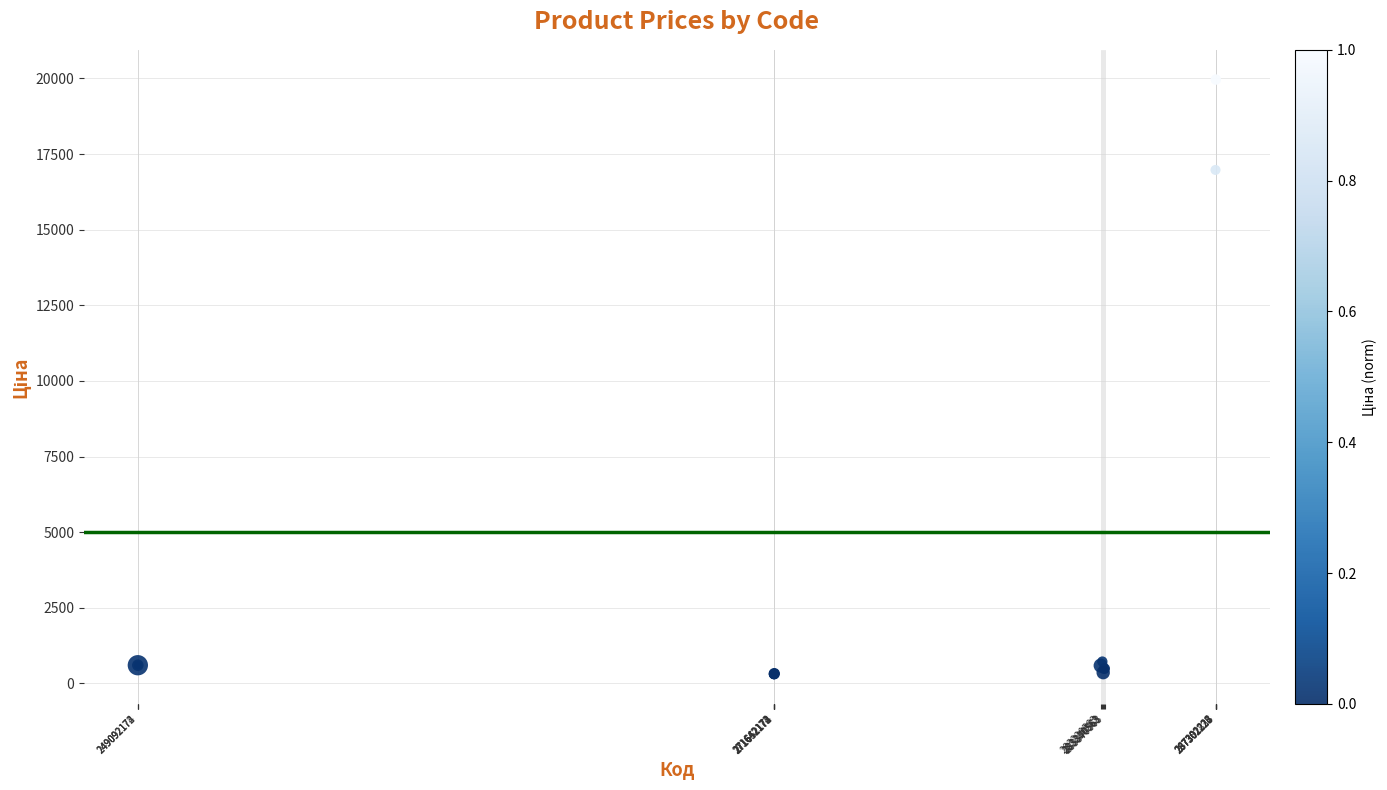

What Y value in the scatter plot is closest to 10137?

16976.3